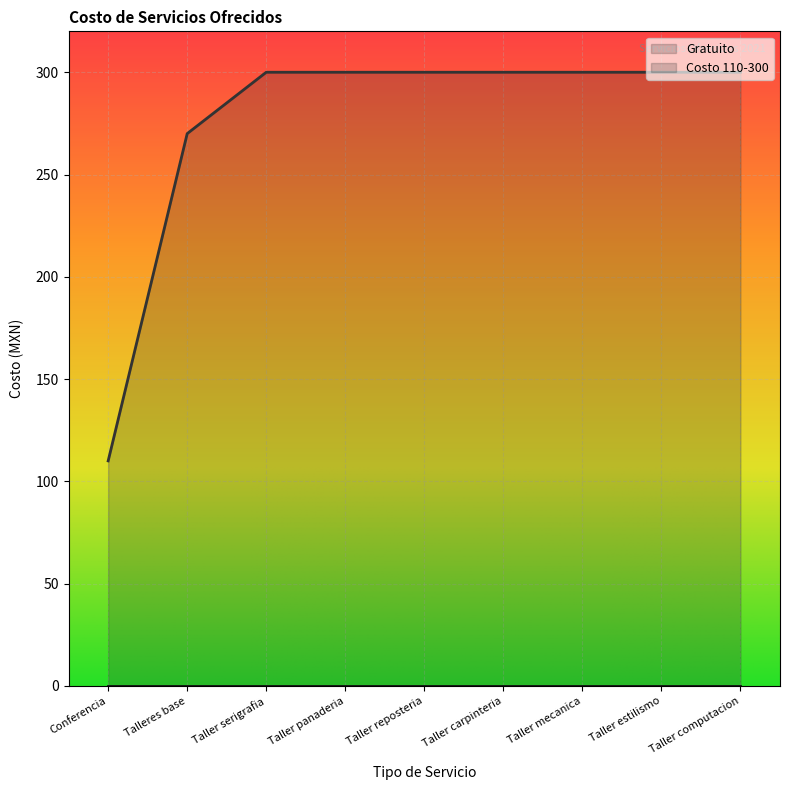

Is it true that Costo 110-300 equals 300 at Taller serigrafia?

True